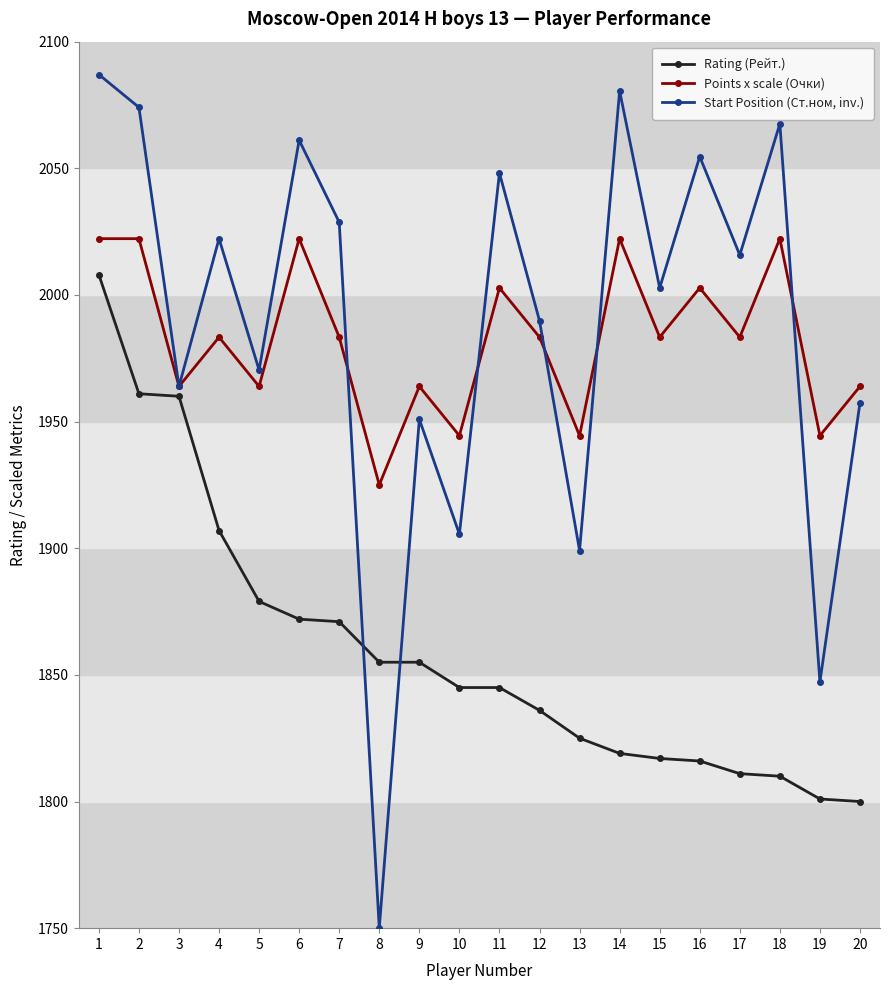

Count the number of data series in this chart.

3